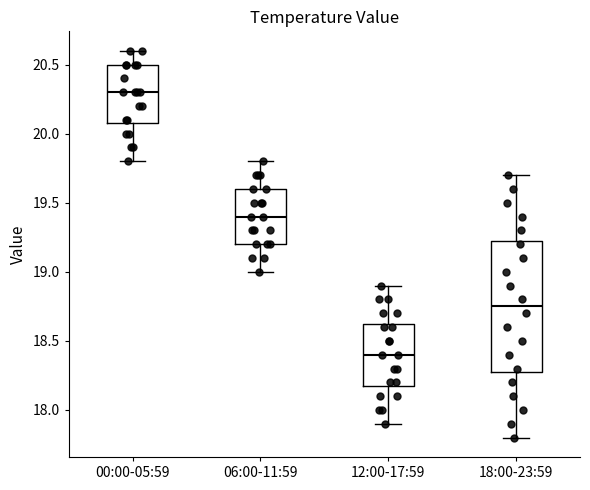

Reading left to right, read every box against the y-axis: the position of its median line, the range the box covers, and the ends of its whiskers. The values are not printed on the chart, so give them approximately, as read against the axis.

00:00-05:59: median 20.30, box 20.10 to 20.50, whiskers 19.80 to 20.60
06:00-11:59: median 19.40, box 19.20 to 19.60, whiskers 19.00 to 19.80
12:00-17:59: median 18.40, box 18.20 to 18.65, whiskers 17.90 to 18.90
18:00-23:59: median 18.75, box 18.30 to 19.25, whiskers 17.80 to 19.70